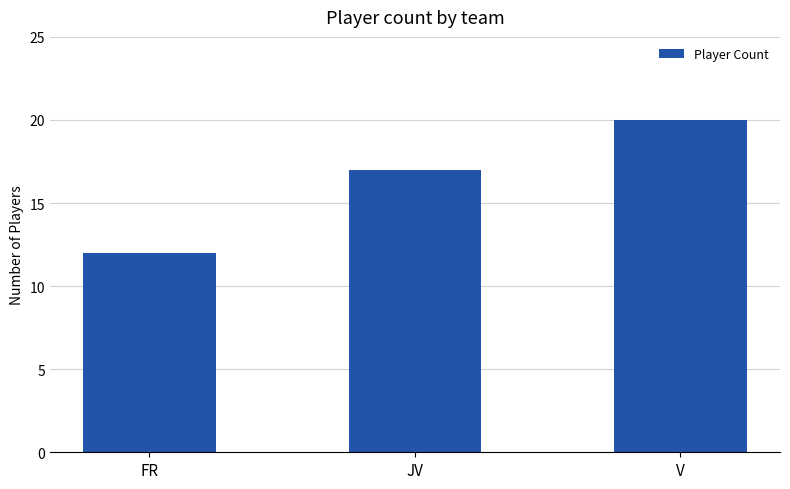

The chart shows a value of 27 at JV. True or false?

False